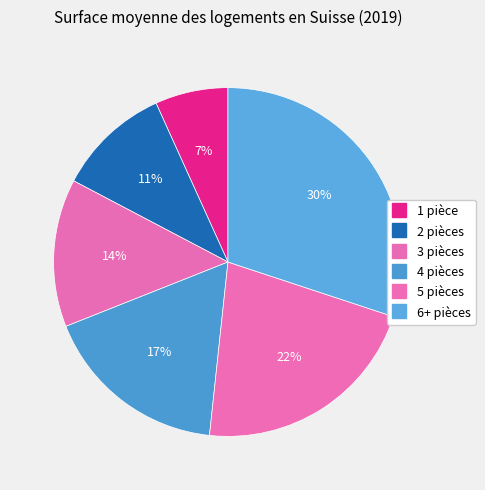

How many slices are in this pie chart?

6